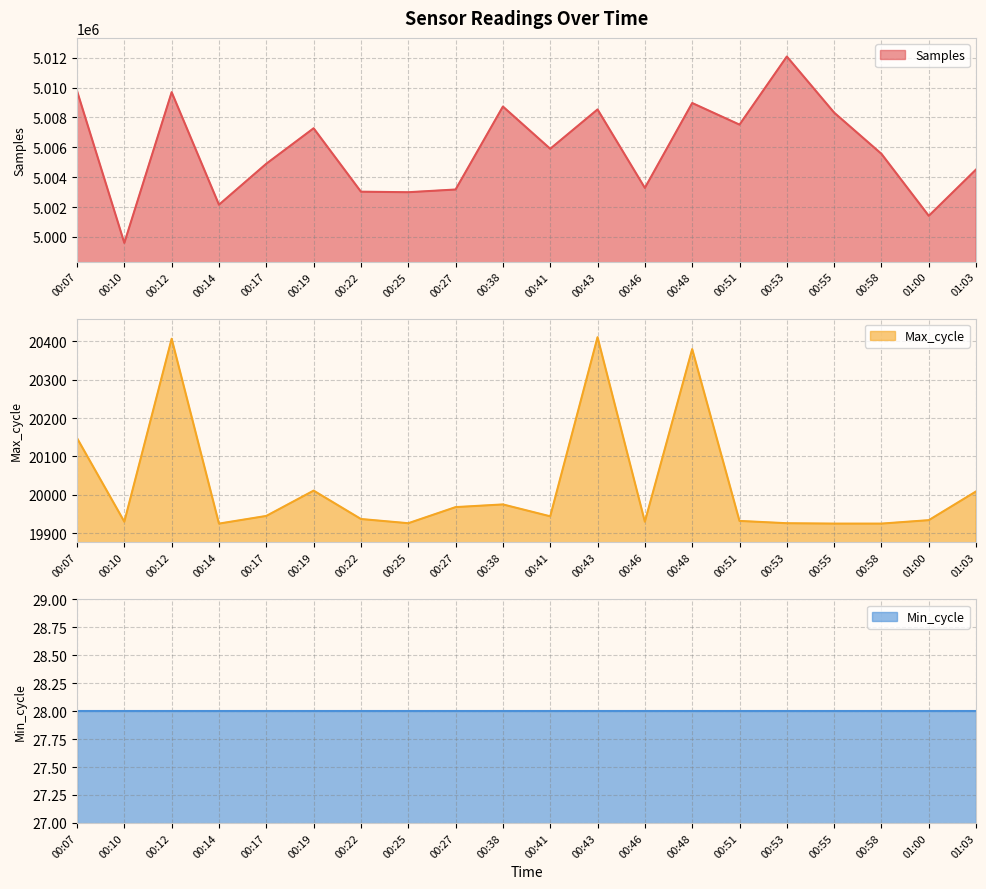

Where does the Max_cycle series first go above 19944?

00:07